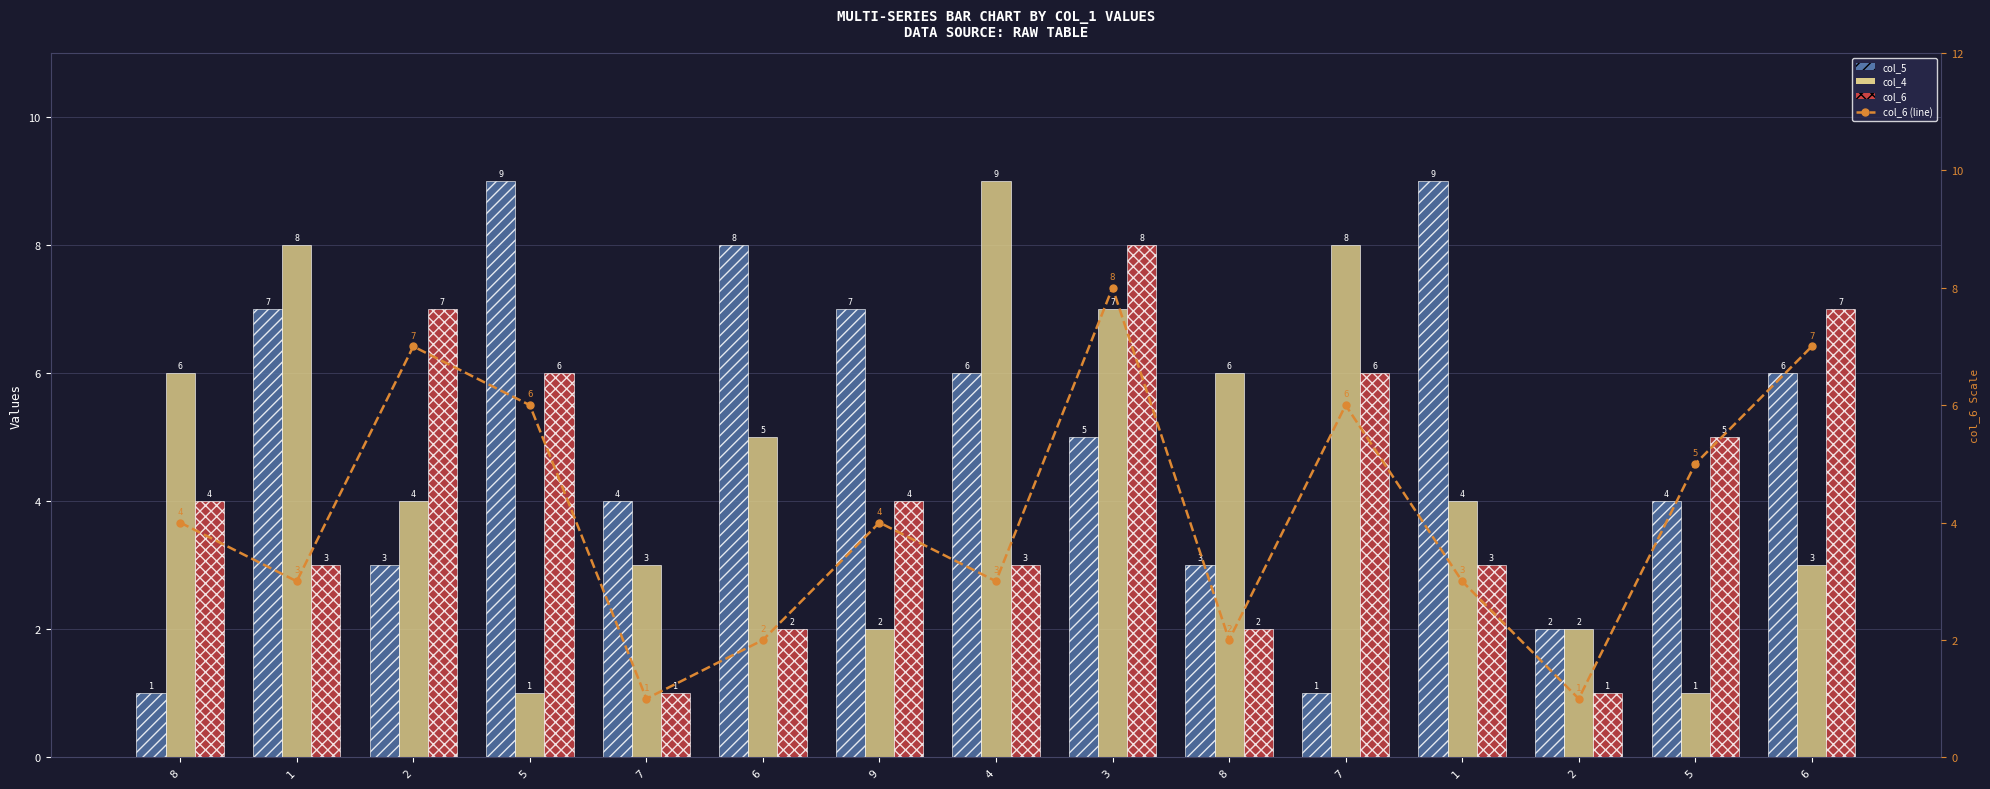

At how many categories does at least one series exceed 8?

3